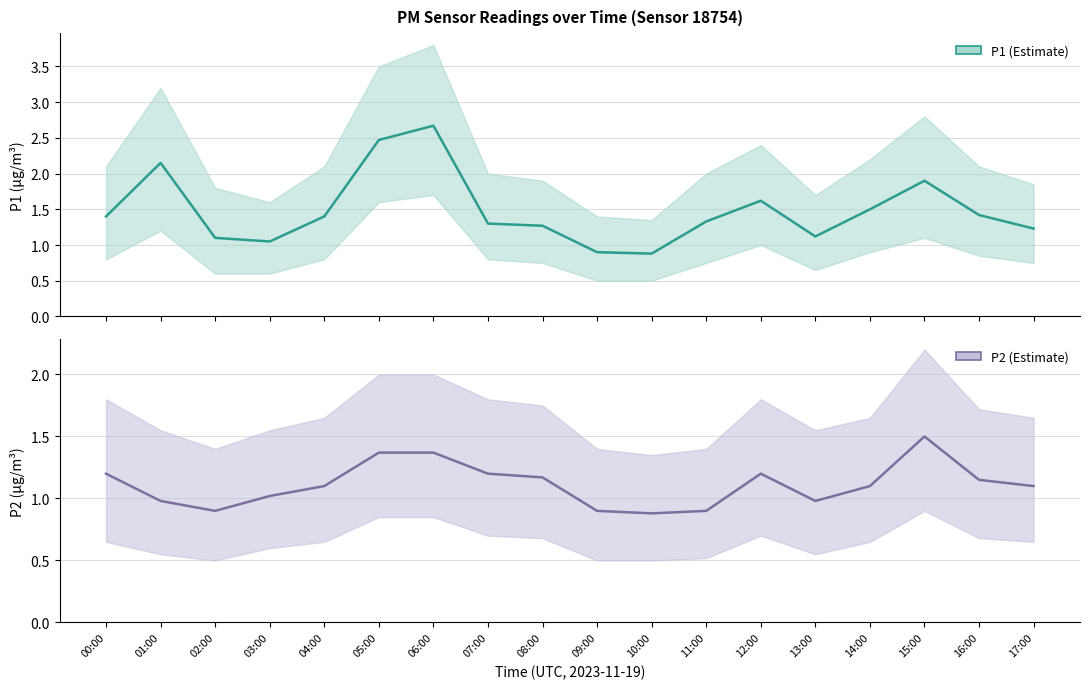

The value of P2 at 15:00 is 1.5. True or false?

True